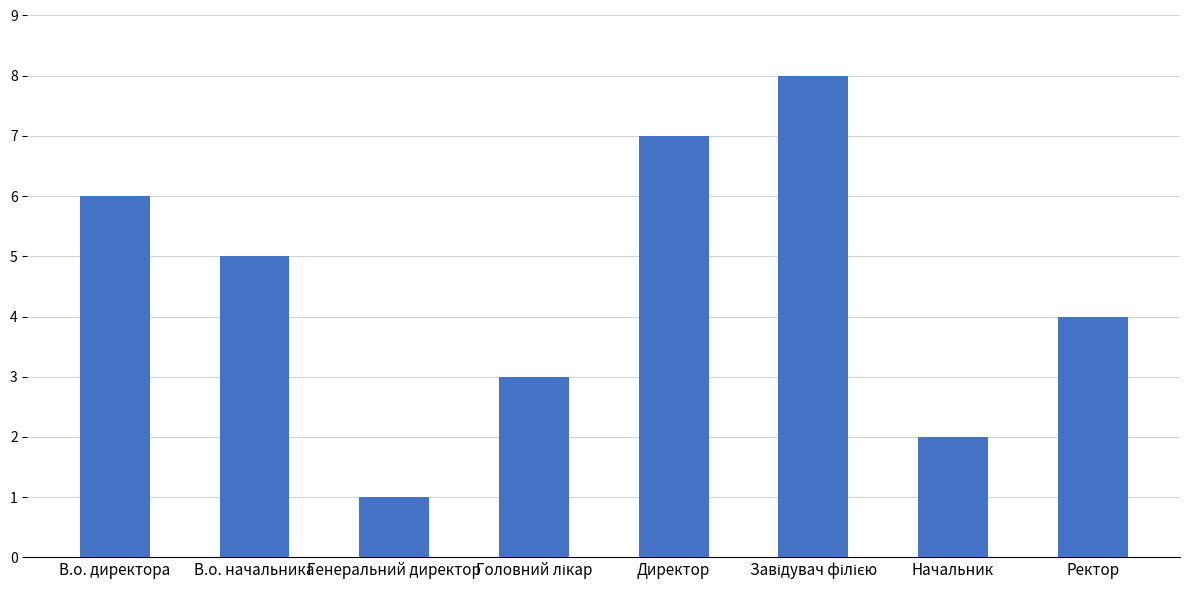

What is the difference between the maximum and minimum values?

7